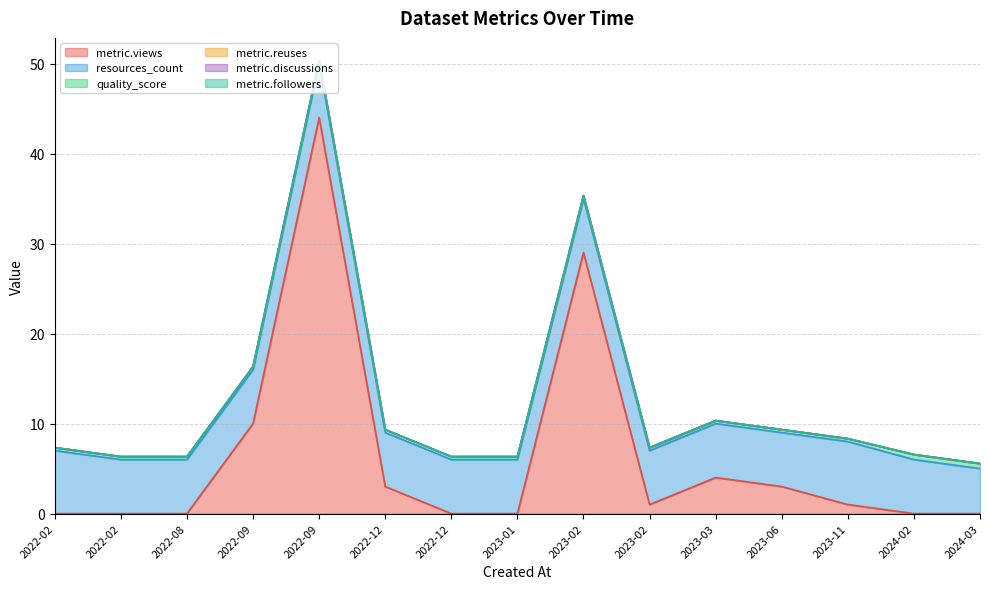

True or false: resources_count and quality_score intersect in this chart.

False